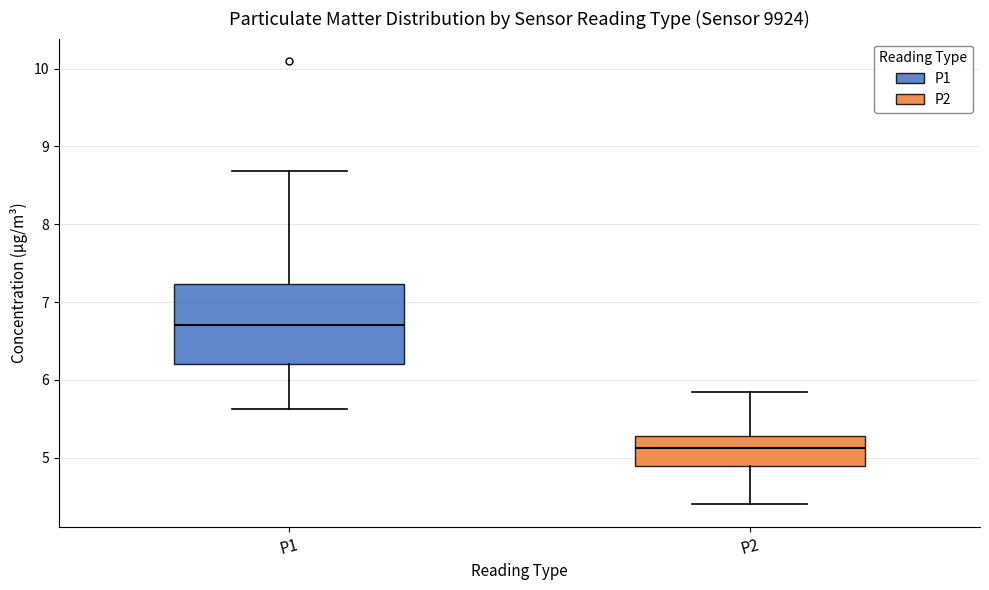

Comparing the boxes themselves (not the whiskers), which one is the tallest?

P1